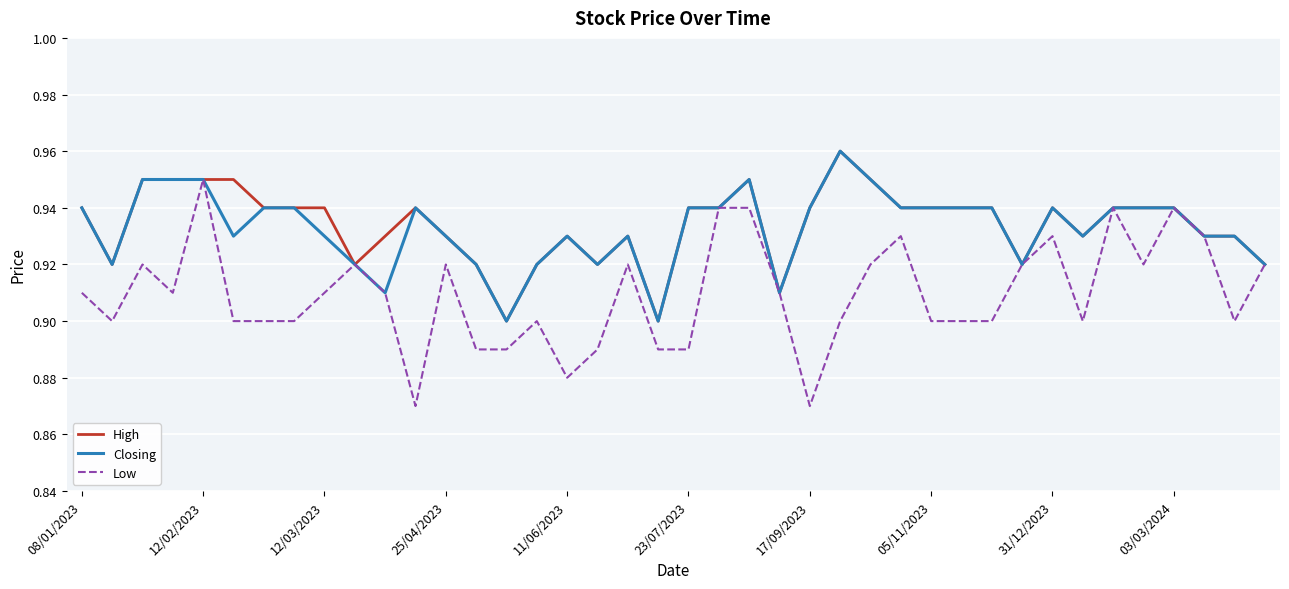

Which series has the widest spread of values?

Low